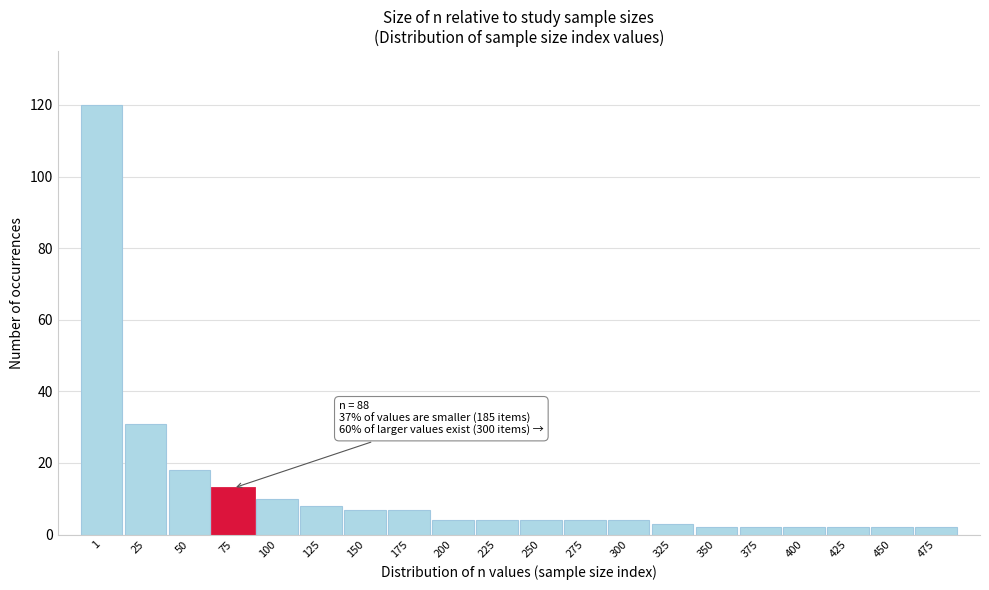

Reading left to right, transcribe all the data shown in this chart.

1=120	25=31	50=18	75=13	100=10	125=8	150=7	175=7	200=4	225=4	250=4	275=4	300=4	325=3	350=2	375=2	400=2	425=2	450=2	475=2